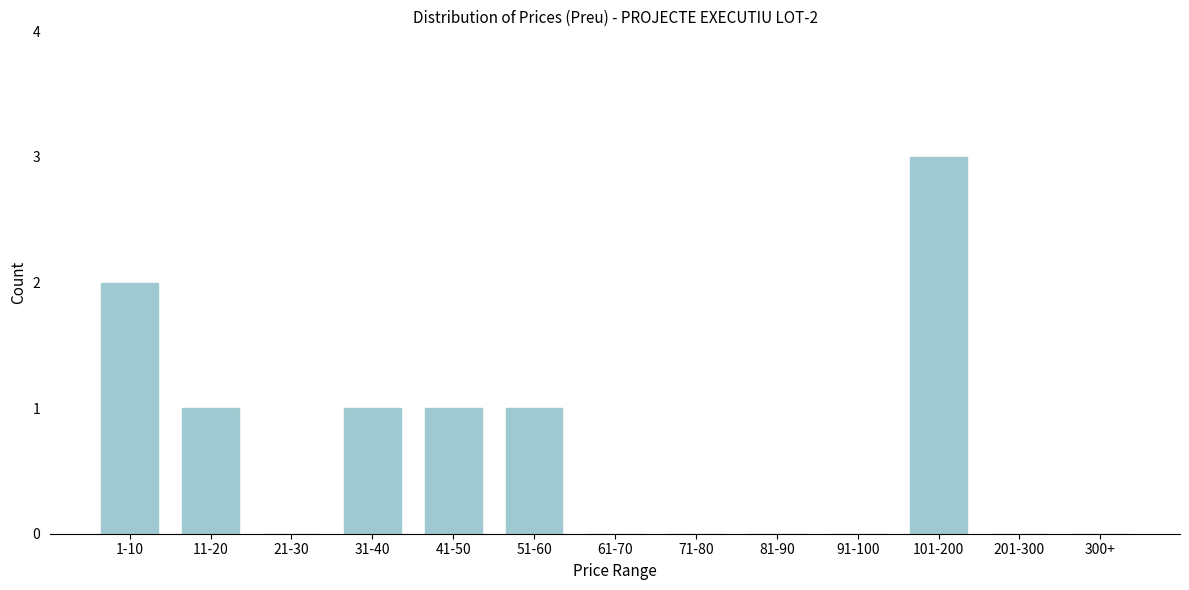

Reading left to right, extract all data points from this chart.

1-10=2	11-20=1	21-30=0	31-40=1	41-50=1	51-60=1	61-70=0	71-80=0	81-90=0	91-100=0	101-200=3	201-300=0	300+=0